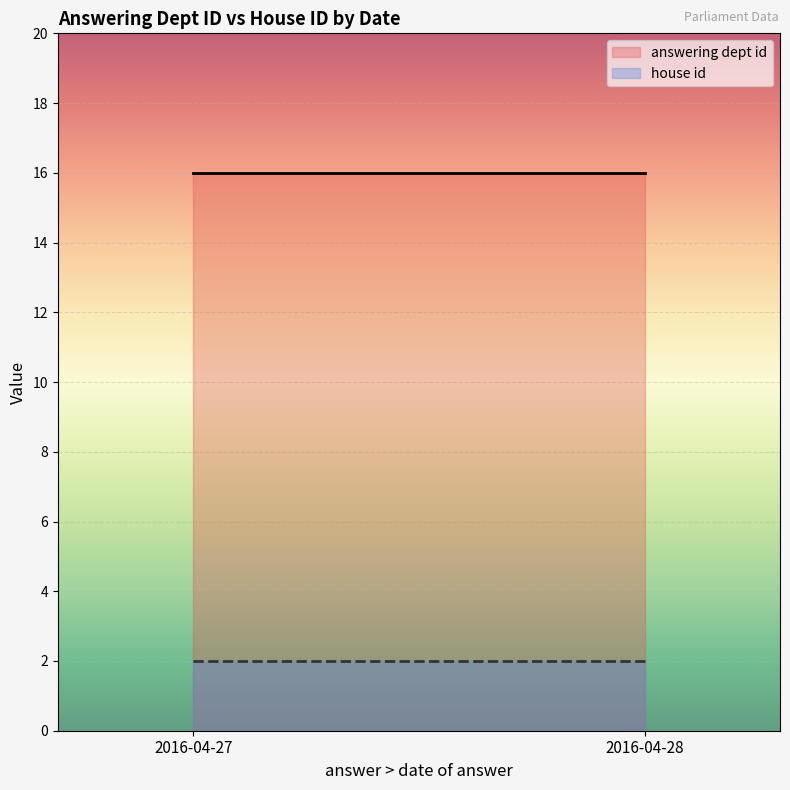

How many lines are shown in the chart?

2